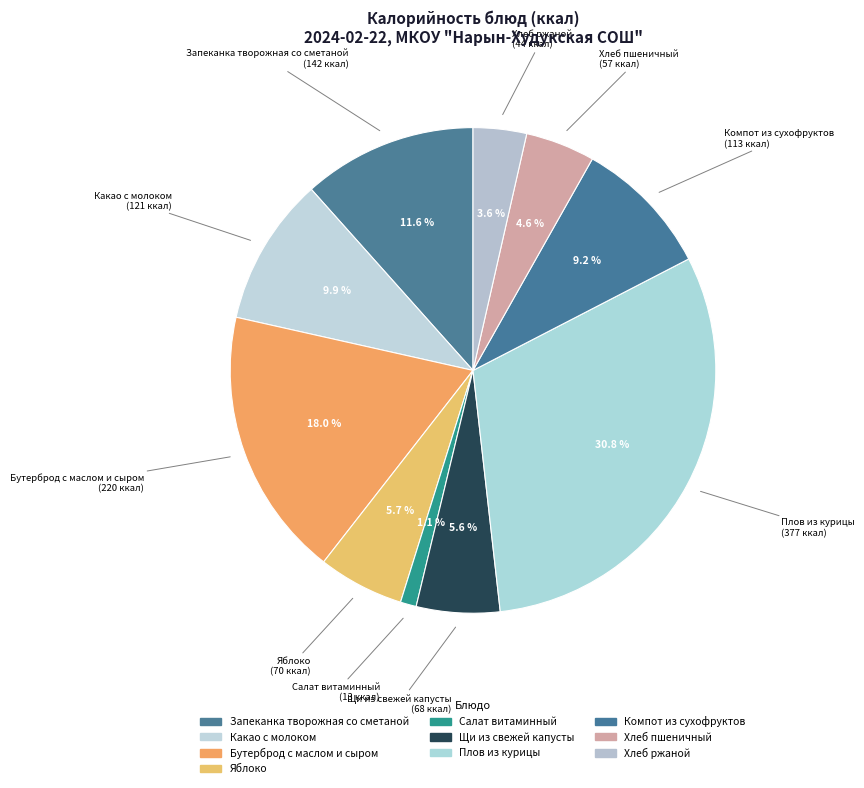

Count the number of slices in the pie.

10